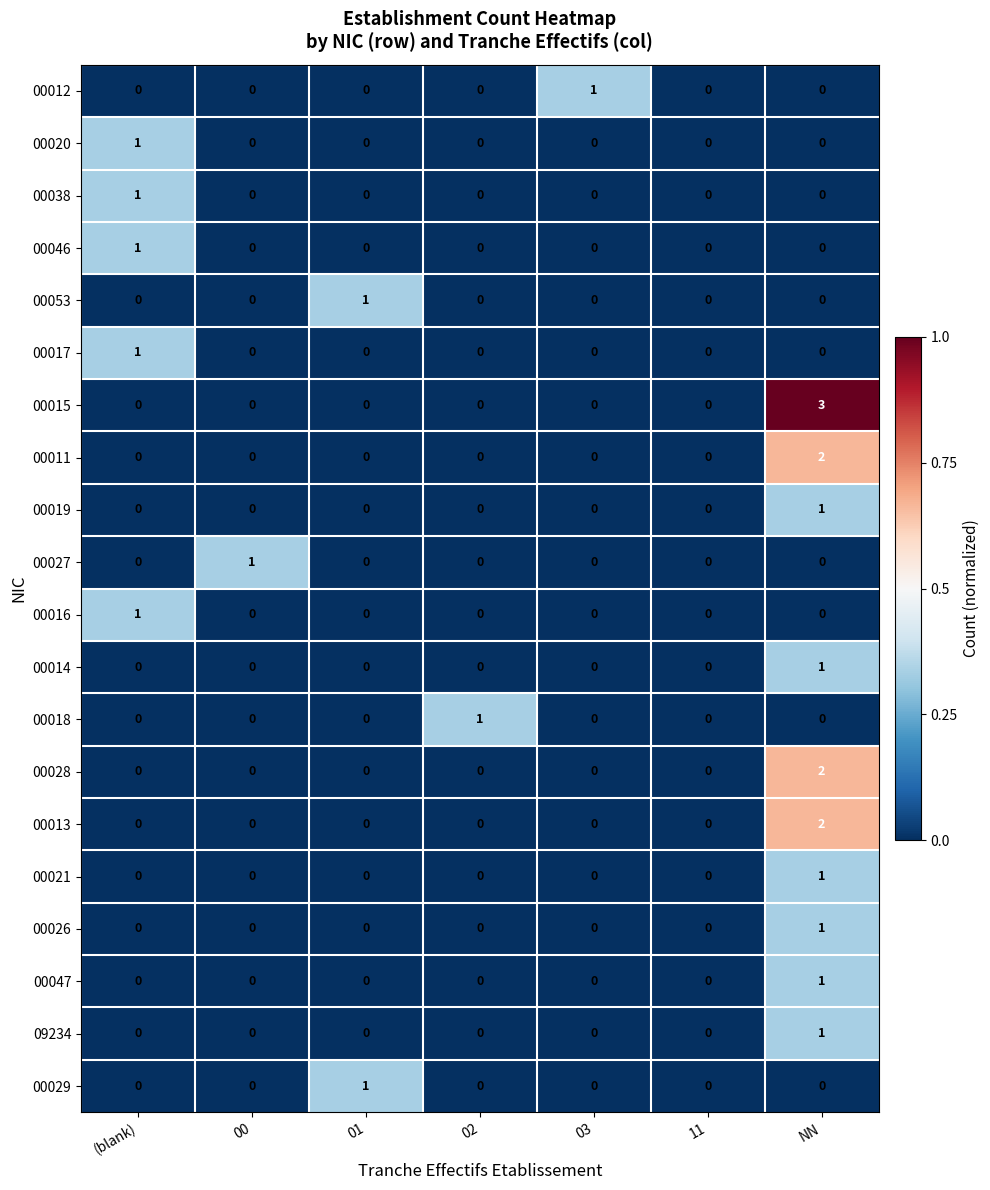

At which category is the sum across all series the highest?

NN